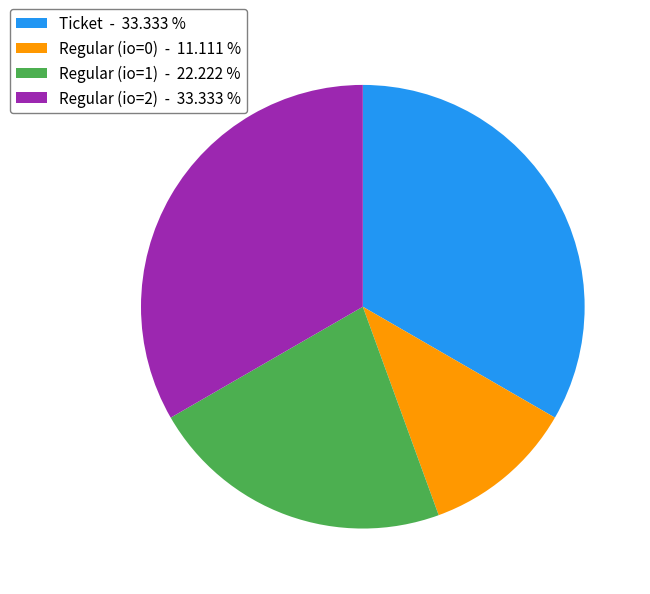

Combined, do Ticket - 33.333 % and Regular (io=2) - 33.333 % account for over 50%?

Yes